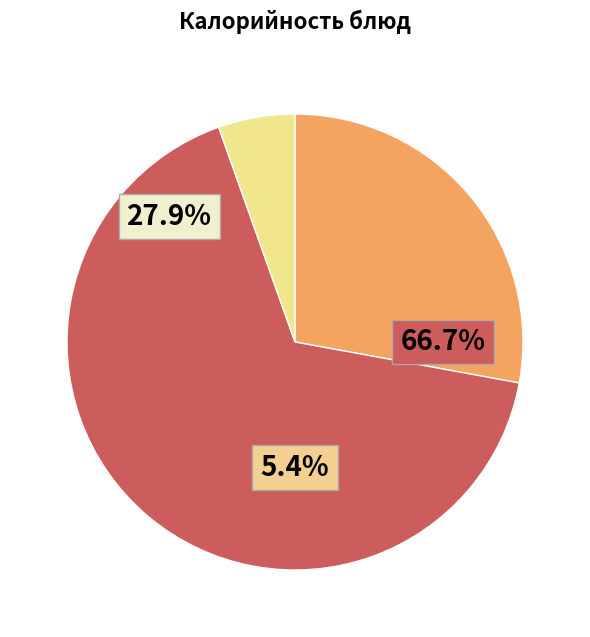

Which category has the biggest portion of the pie?

Хлеб ржаной